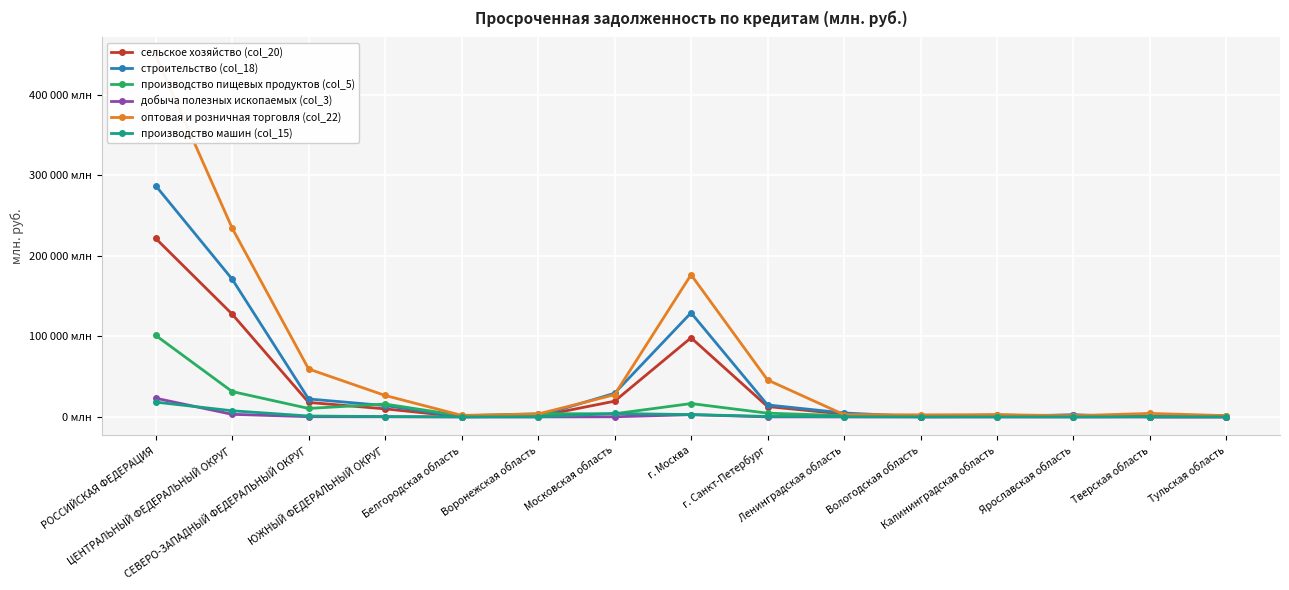

What are all the series names shown in the legend?

сельское хозяйство (col_20), строительство (col_18), производство пищевых продуктов (col_5), добыча полезных ископаемых (col_3), оптовая и розничная торговля (col_22), производство машин (col_15)